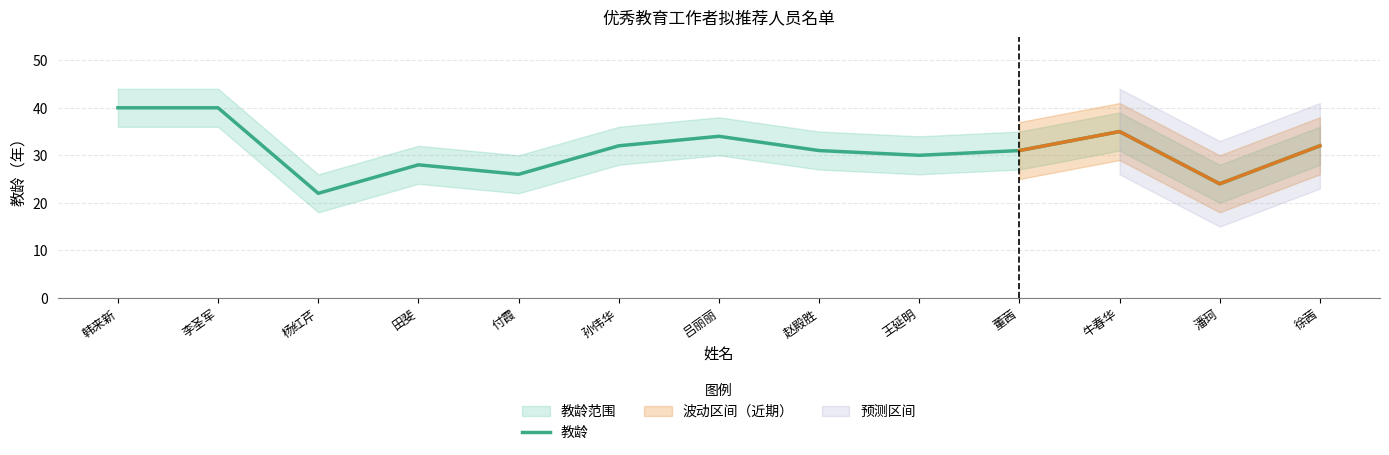

Reading left to right, transcribe all the data shown in this chart.

韩来新=40	李圣军=40	杨红芹=22	田斐=28	付霞=26	孙伟华=32	吕丽丽=34	赵殿胜=31	王延明=30	董茜=31	牛春华=35	潘珂=24	徐茜=32